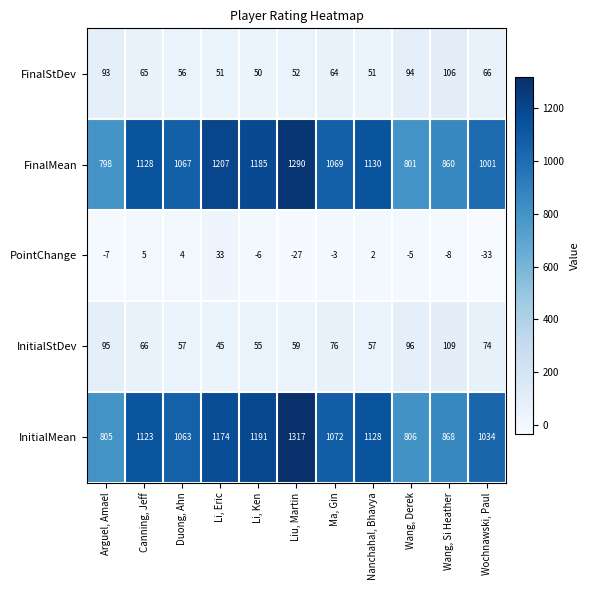

How many distinct data groups are displayed?

5